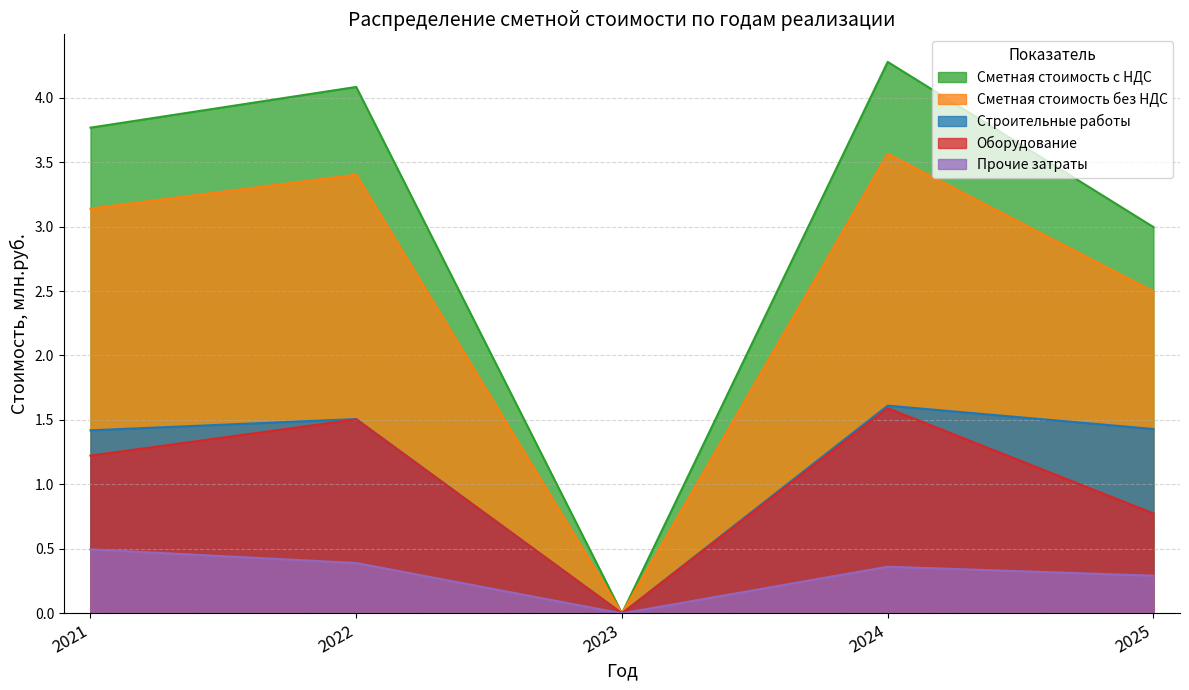

True or false: Строительные работы and Оборудование cross at least once.

False